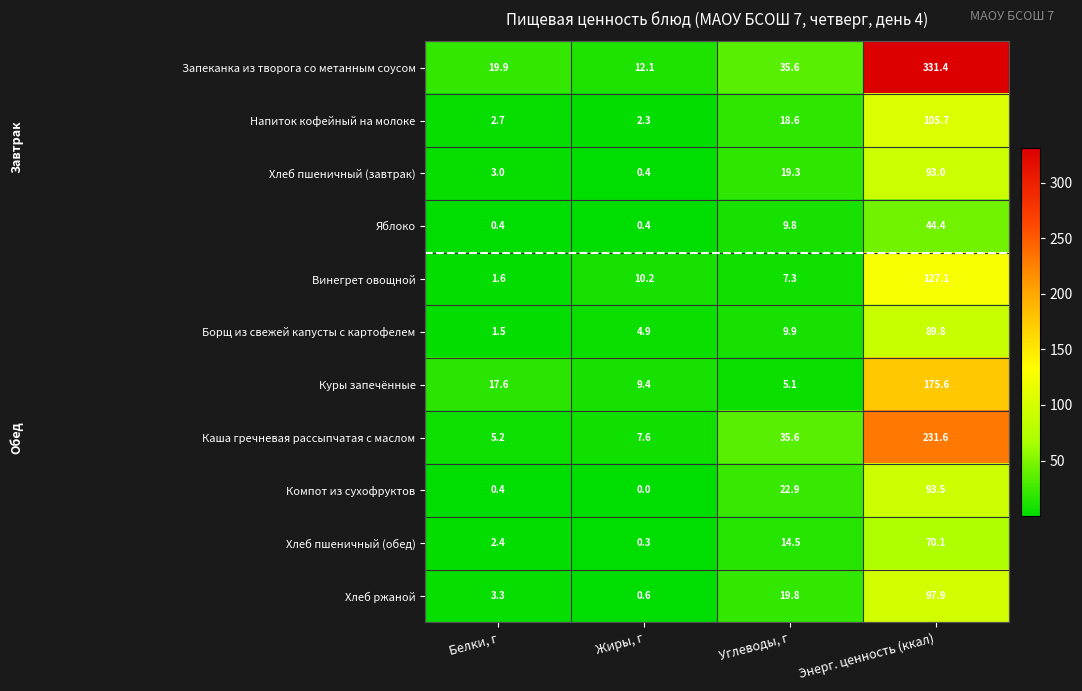

What is the difference between the second highest and second lowest values in the Каша гречневая рассыпчатая с маслом series?

28.0